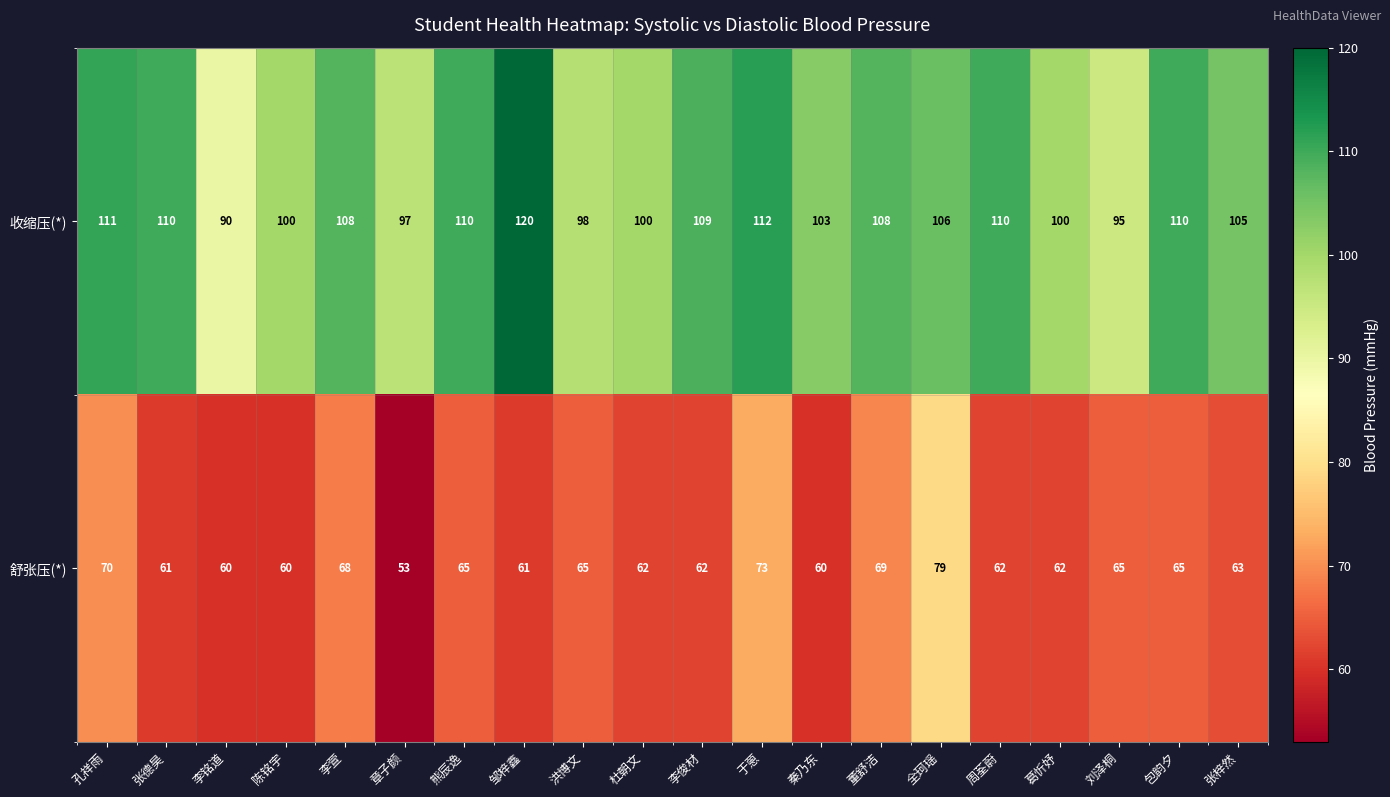

The 舒张压(*) series shows 73 at 于蒽. True or false?

True